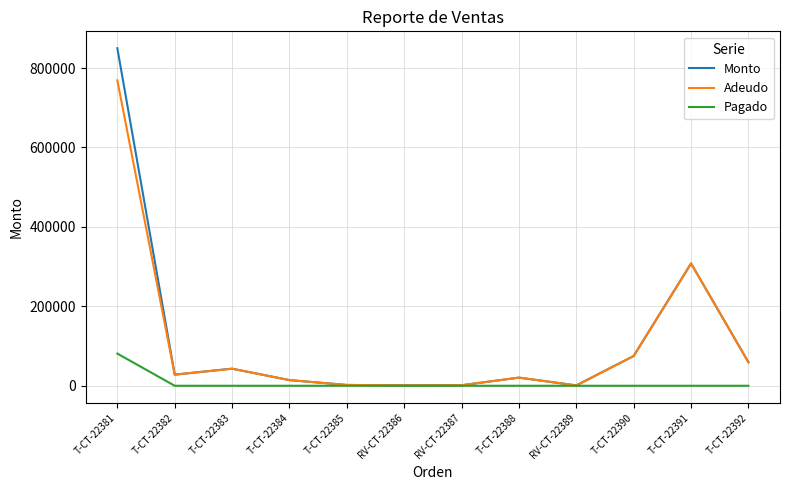

Where is the first local maximum for Adeudo?

T-CT-22383